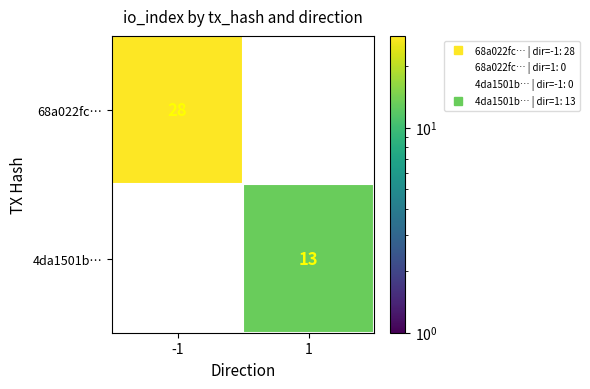

At how many categories does at least one series exceed 16?

1